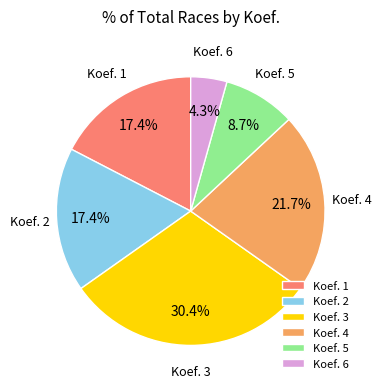

Which slice is the smallest?

Koef. 6